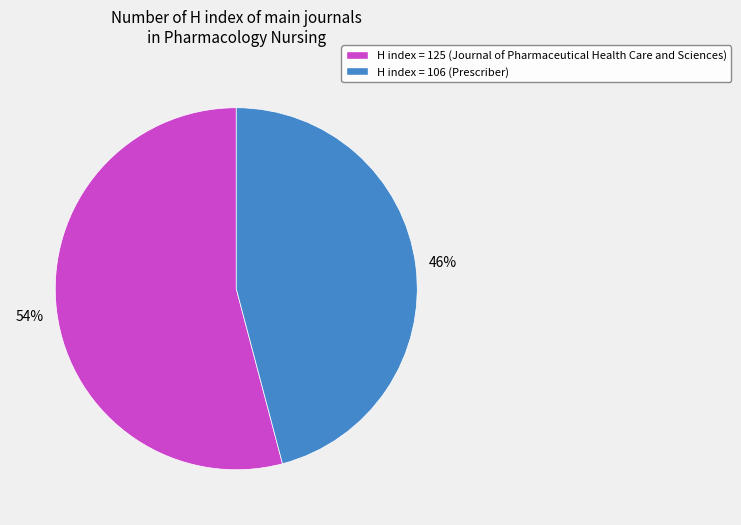

Rank the categories by value from lowest to highest.

H index = 106 (Prescriber), H index = 125 (Journal of Pharmaceutical Health Care and Sciences)